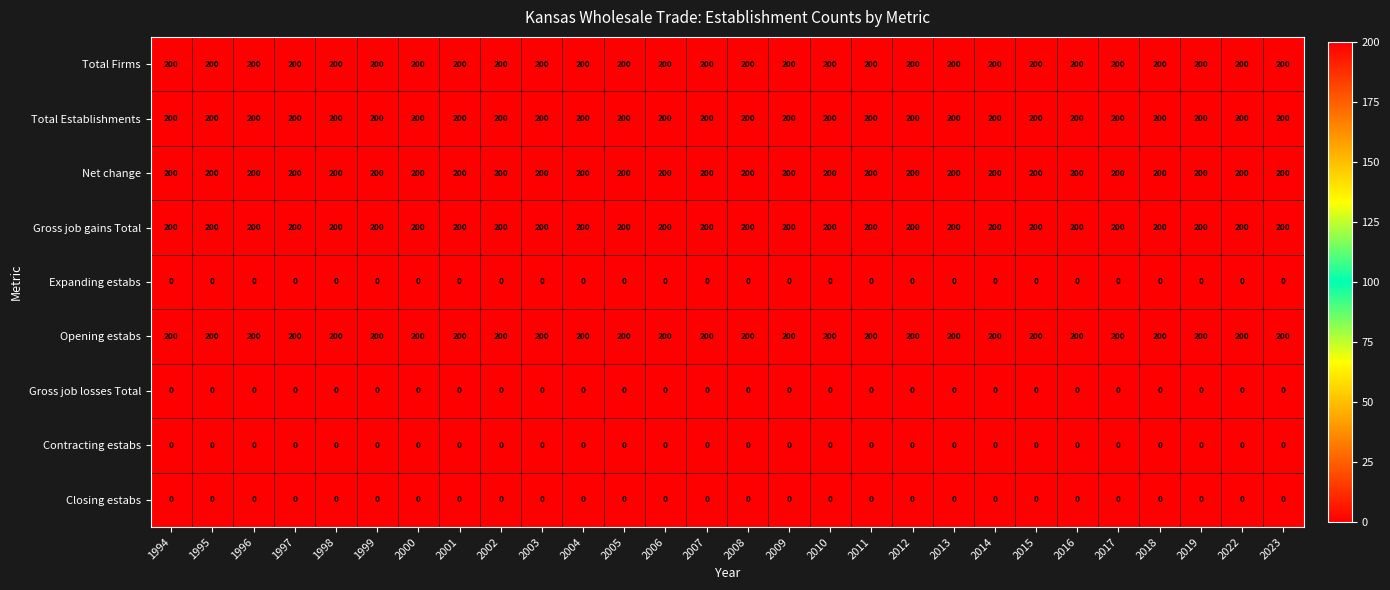

What is the difference between the highest and lowest values at 1999?

200